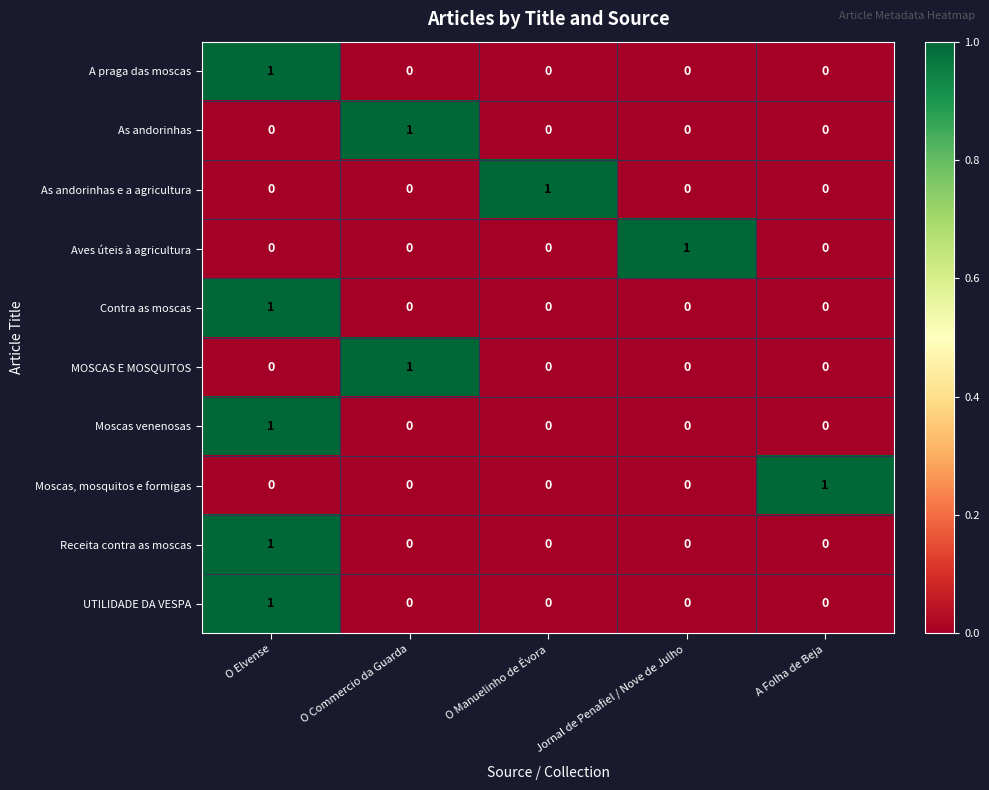

How many categories are shown in the chart?

5